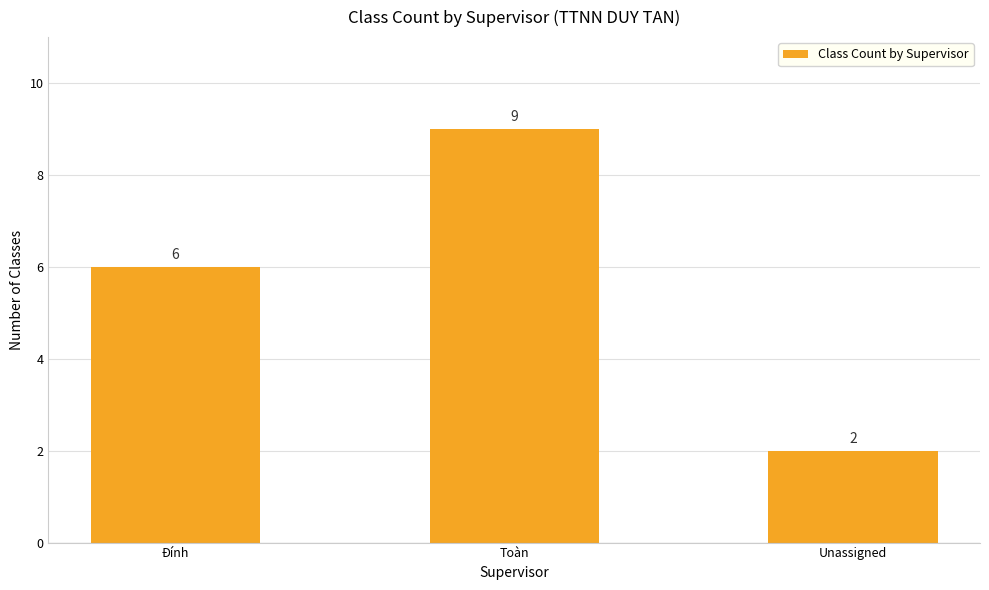

Rank the categories by value from lowest to highest.

Unassigned, Đính, Toàn